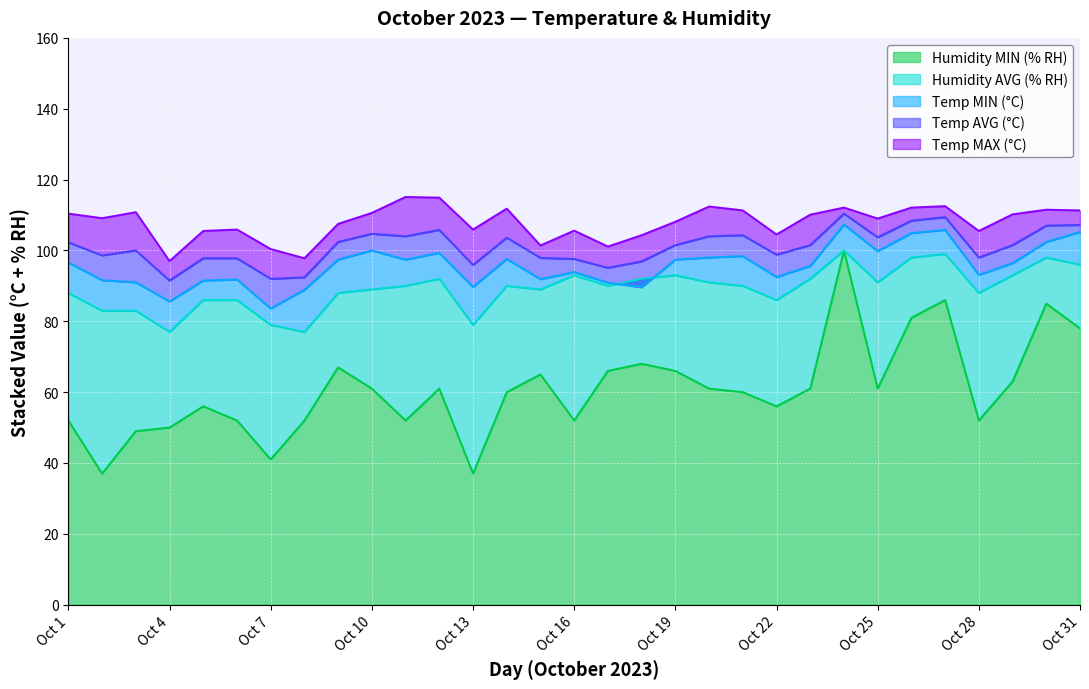

What is the value of the Temp MIN (°C) point at the 2nd from the left?

8.6